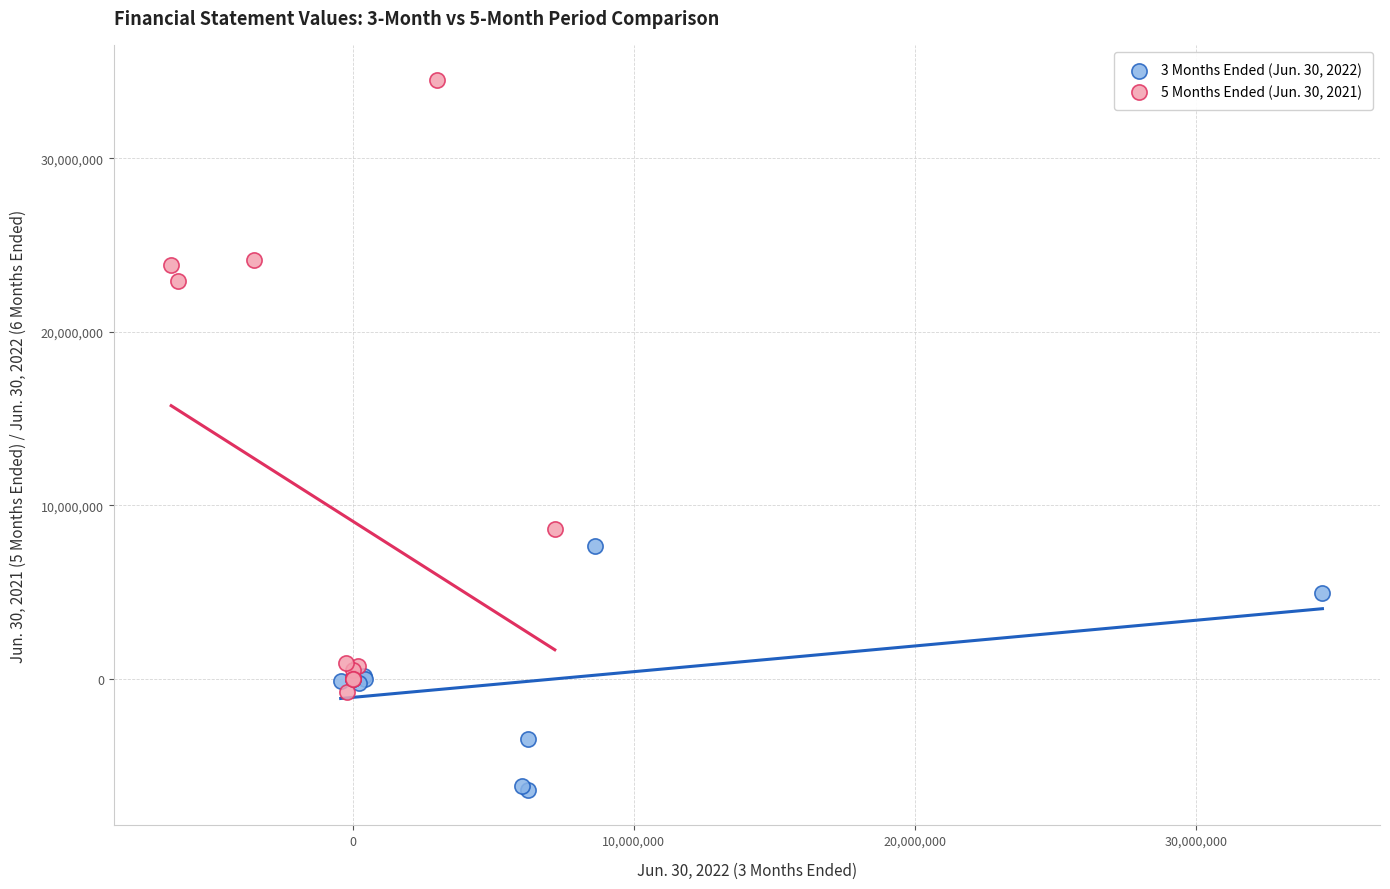

What are all the series names shown in the legend?

3 Months Ended (Jun. 30, 2022), 5 Months Ended (Jun. 30, 2021)